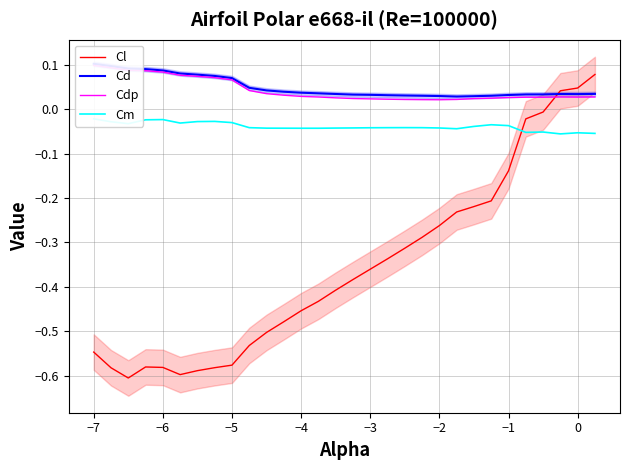

The value of Cl at −3 is -0.1. True or false?

False